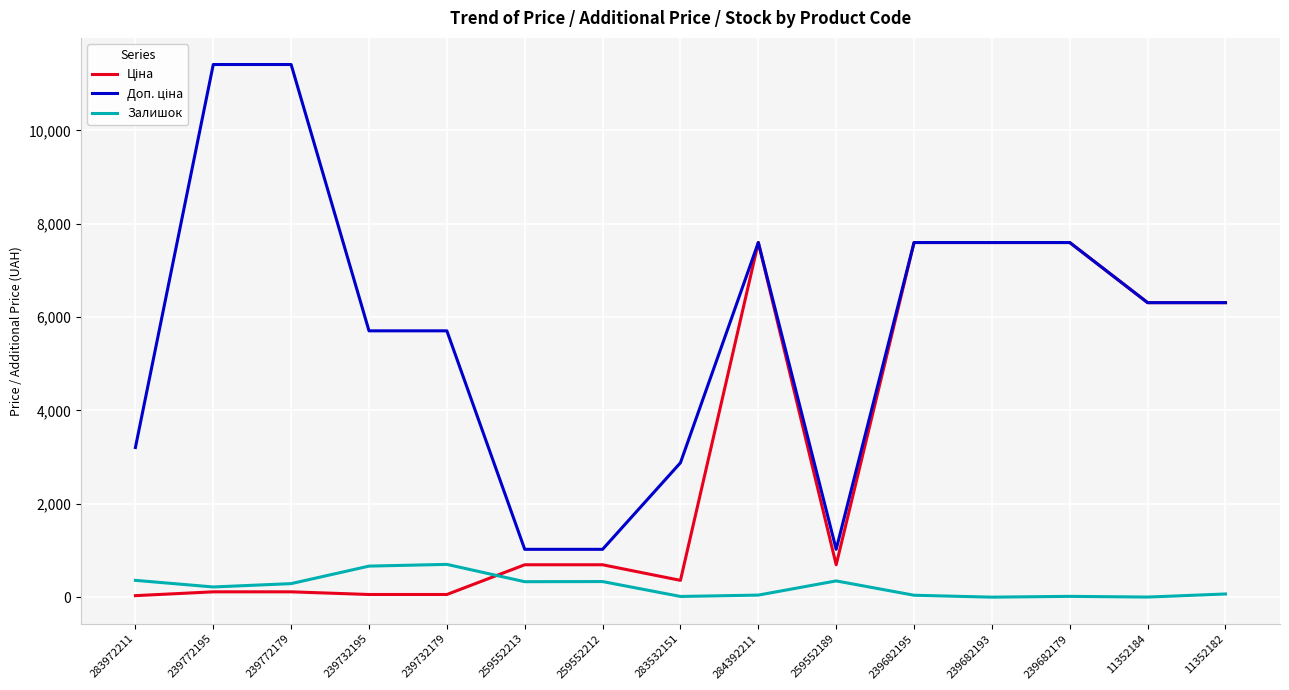

What is the maximum value shown in the chart?

11410.0